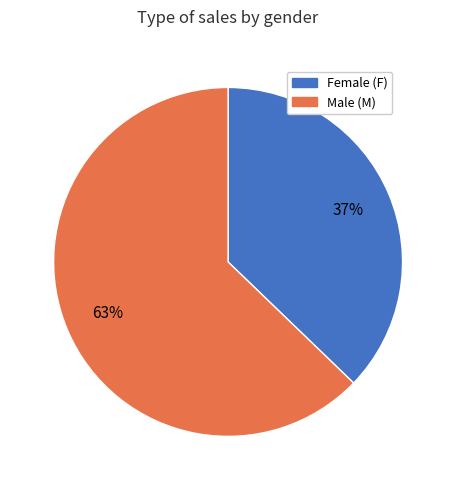

Does any single category account for the majority?

Yes